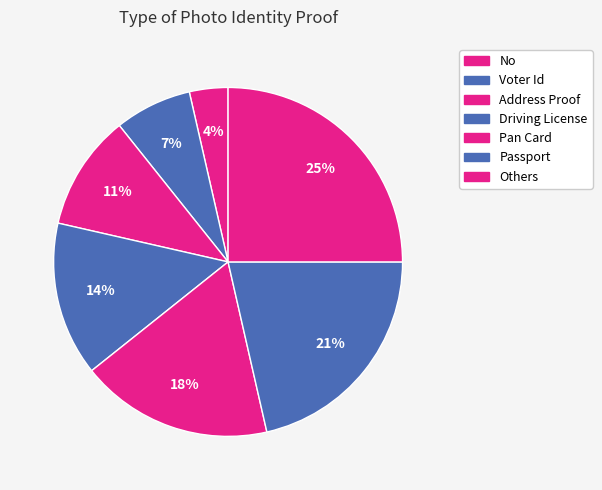

Which category has the smallest portion of the pie?

No